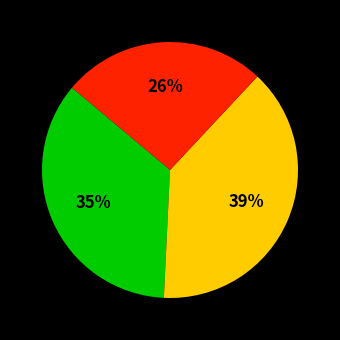

Is there a majority slice in this chart?

No